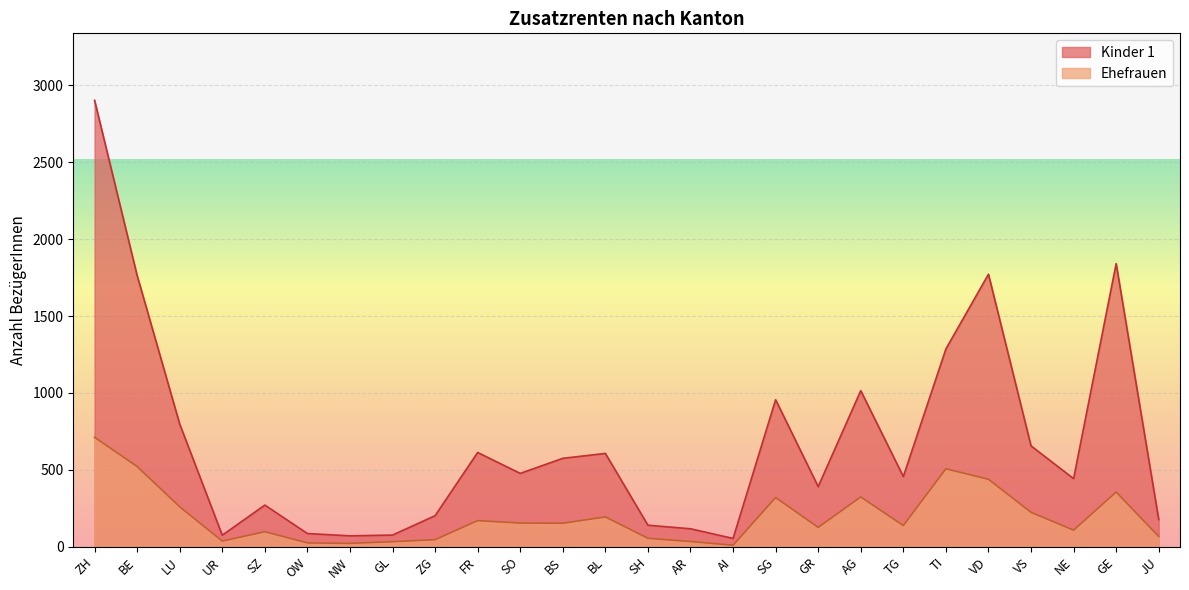

True or false: Kinder 1 and Ehefrauen cross at least once.

False